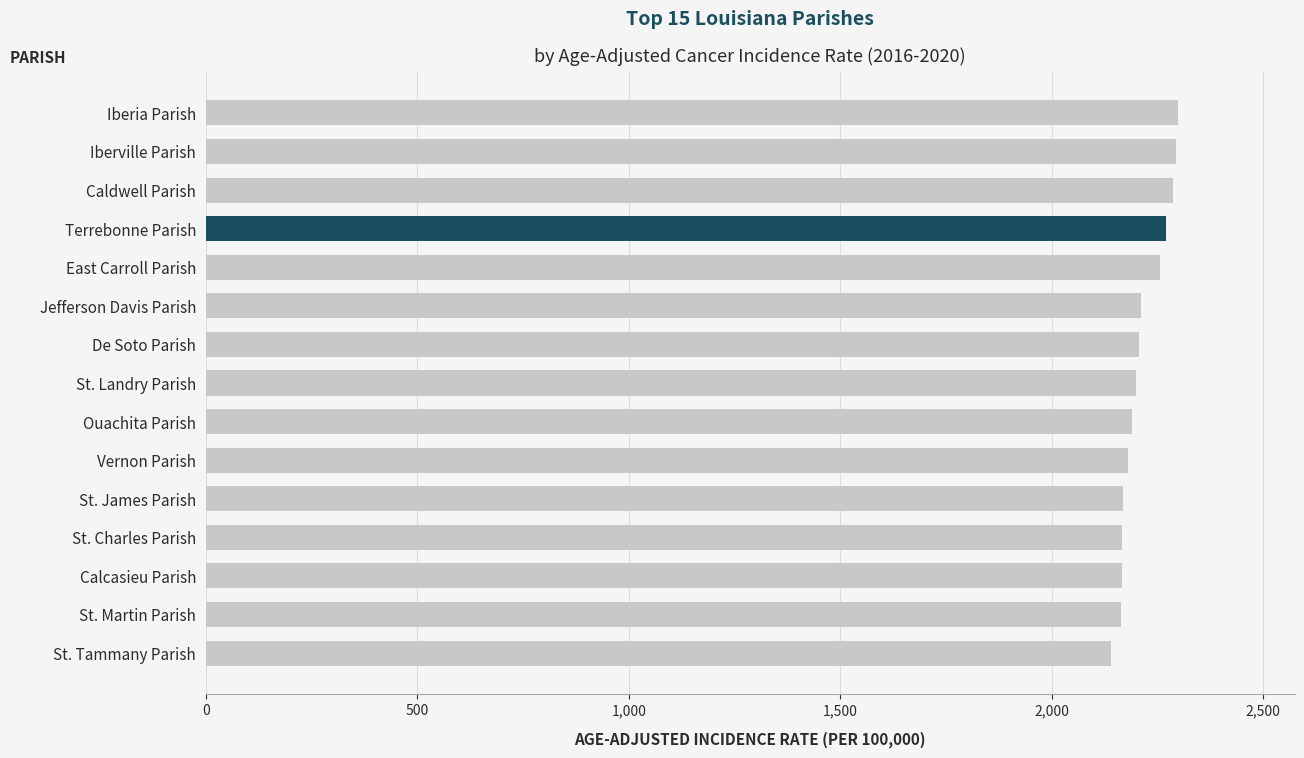

What is the ratio of the value at Caldwell Parish to the value at St. James Parish?

1.1